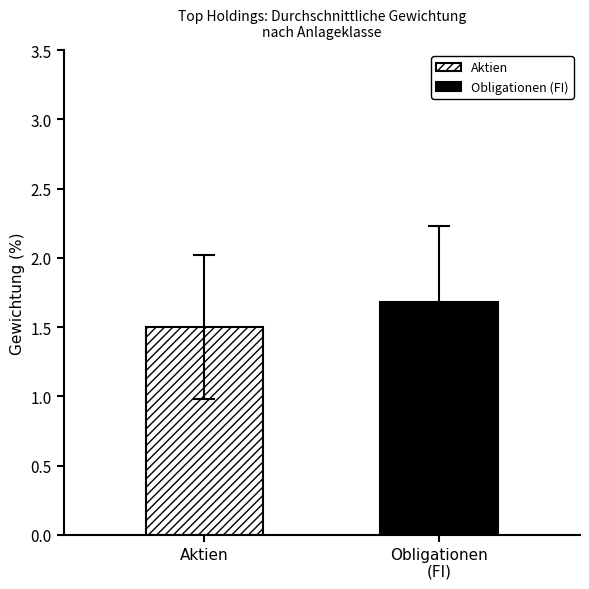

Which series has the widest spread of values?

Aktien